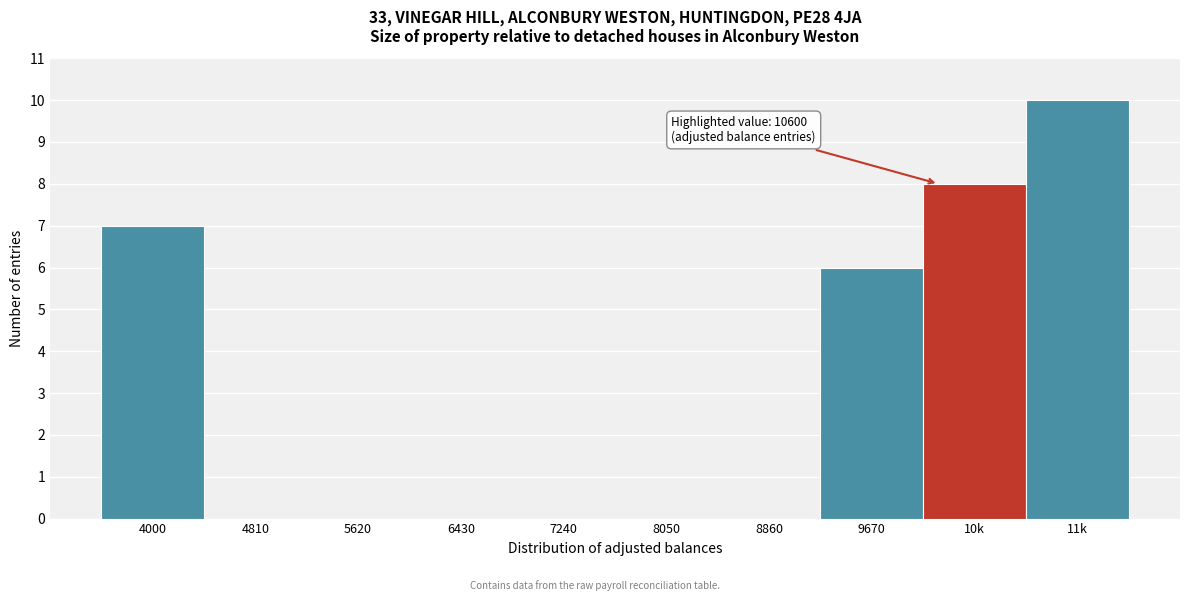

Reading right to left, list all the values displayed in this chart.

11k=10	10k=8	9670=6	8860=0	8050=0	7240=0	6430=0	5620=0	4810=0	4000=7